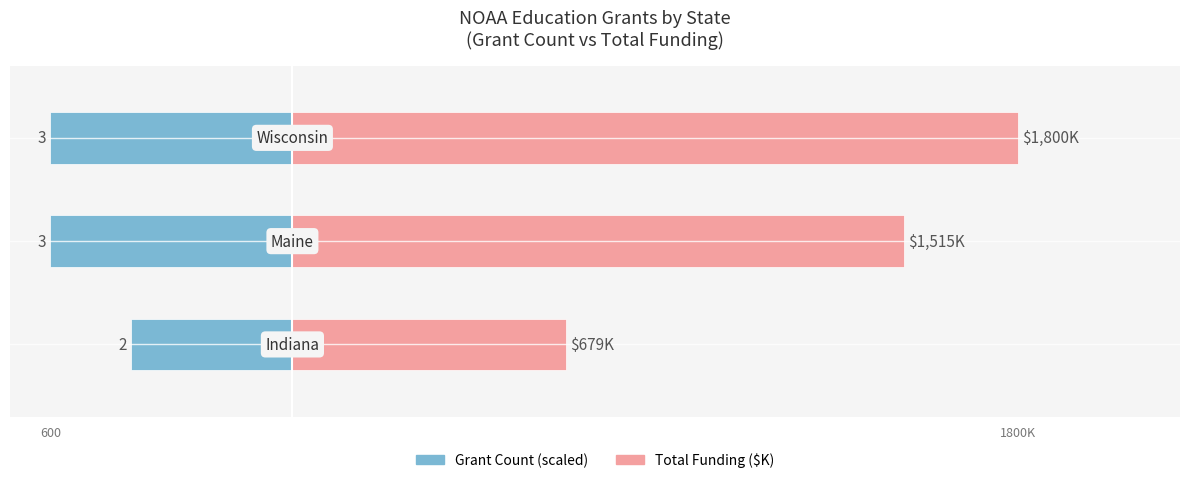

What are all the series names shown in the legend?

Grant Count (scaled), Total Funding ($K)